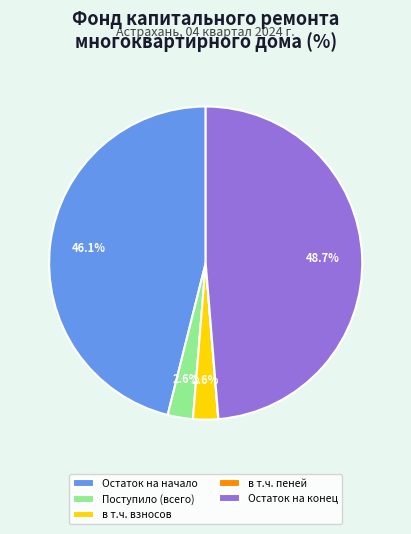

Combined, what portion of the pie is Поступило (всего) and в т.ч. взносов?

5.2%